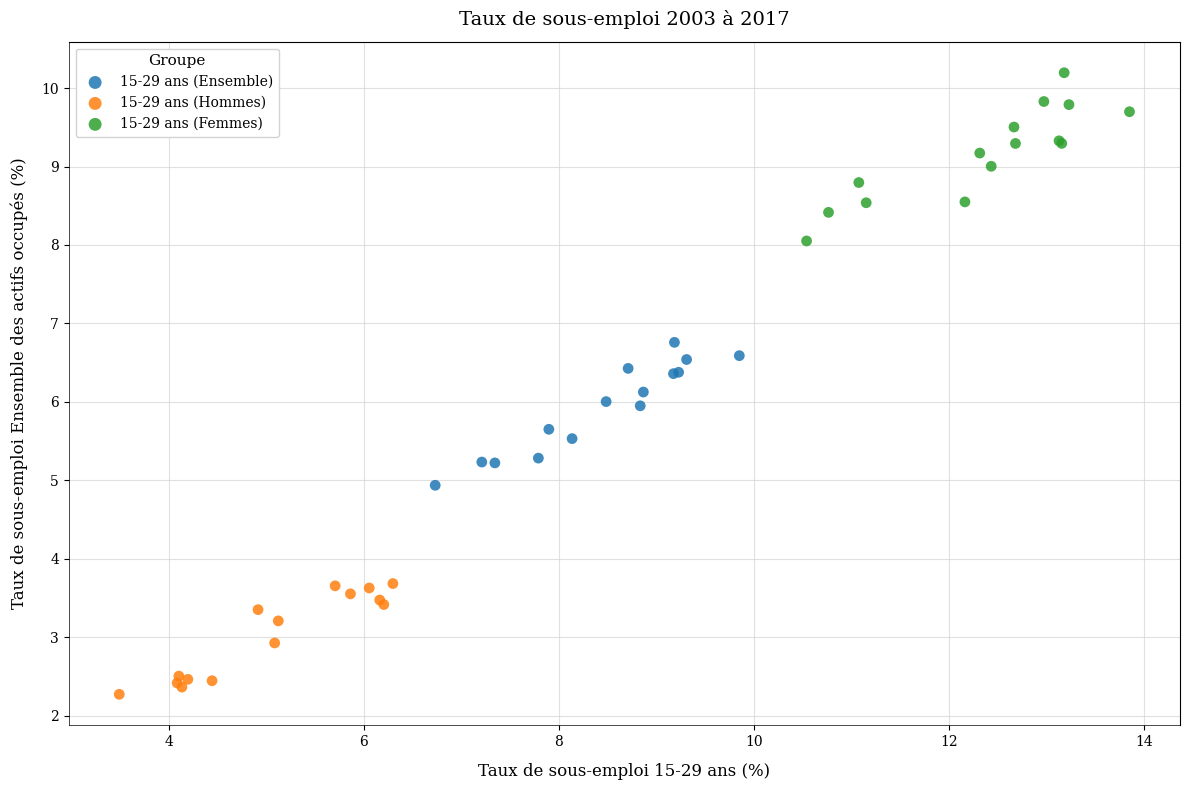

What are all the series names shown in the legend?

15-29 ans (Ensemble), 15-29 ans (Hommes), 15-29 ans (Femmes)